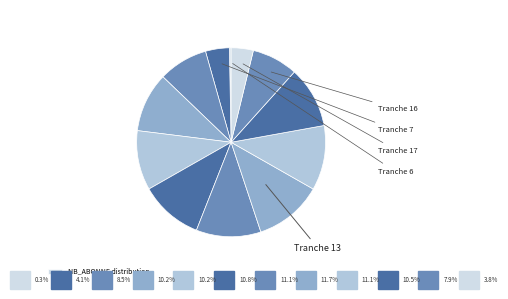

To the nearest percent, what is the average slice percentage?

8%